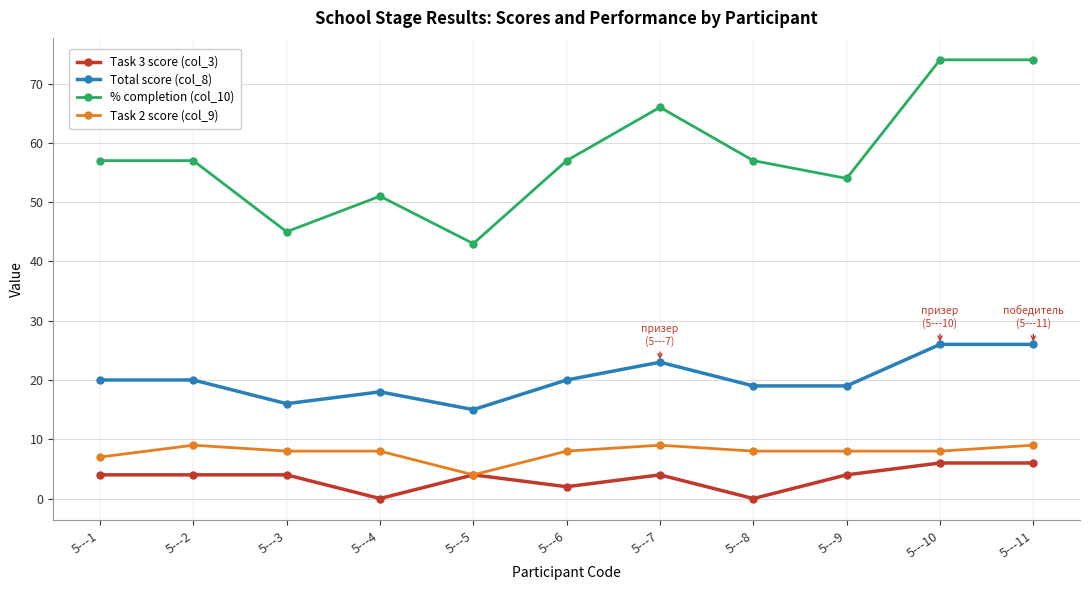

Which series has the widest spread of values?

% completion (col_10)